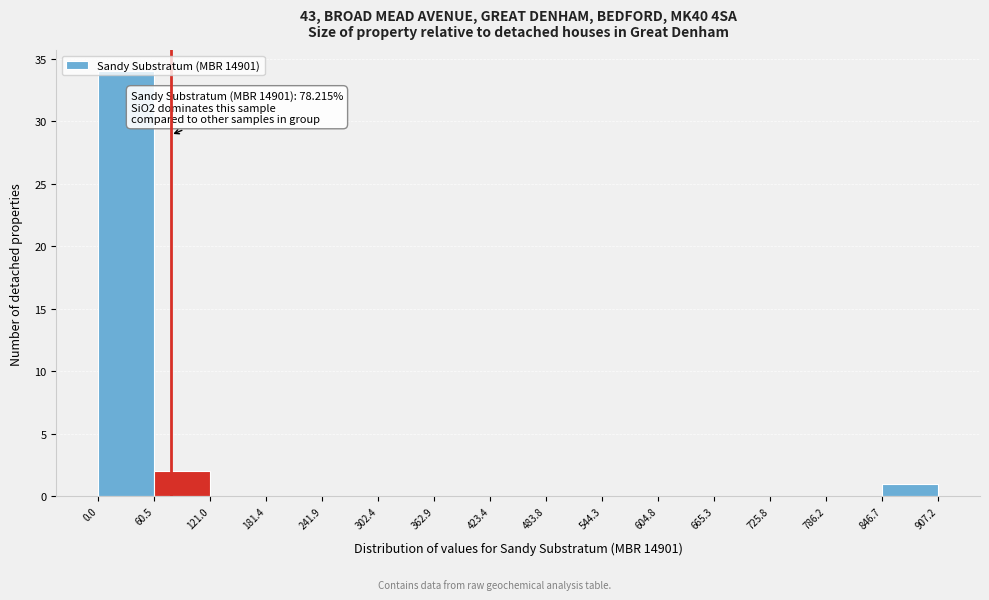

Which range on the x-axis has the tallest bar?

0.0 to 60.5